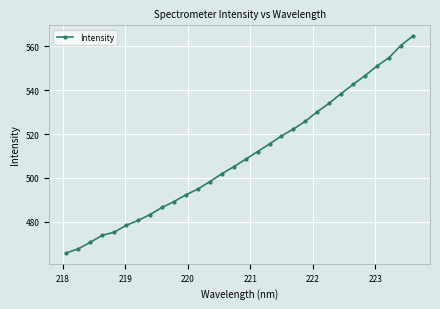

What is the sum of all values?

15290.1